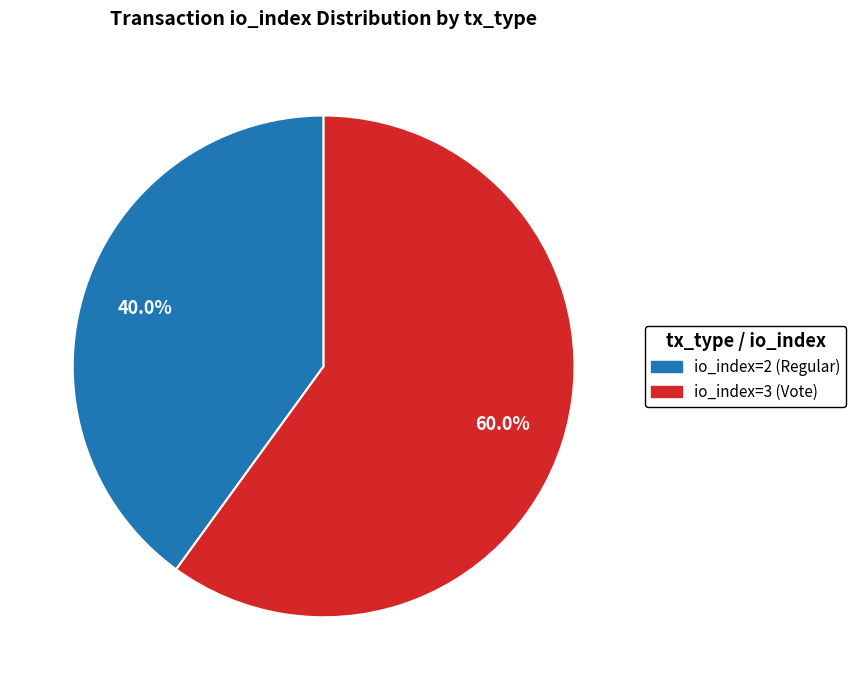

What is the smallest slice in the pie chart?

io_index=2 (Regular)